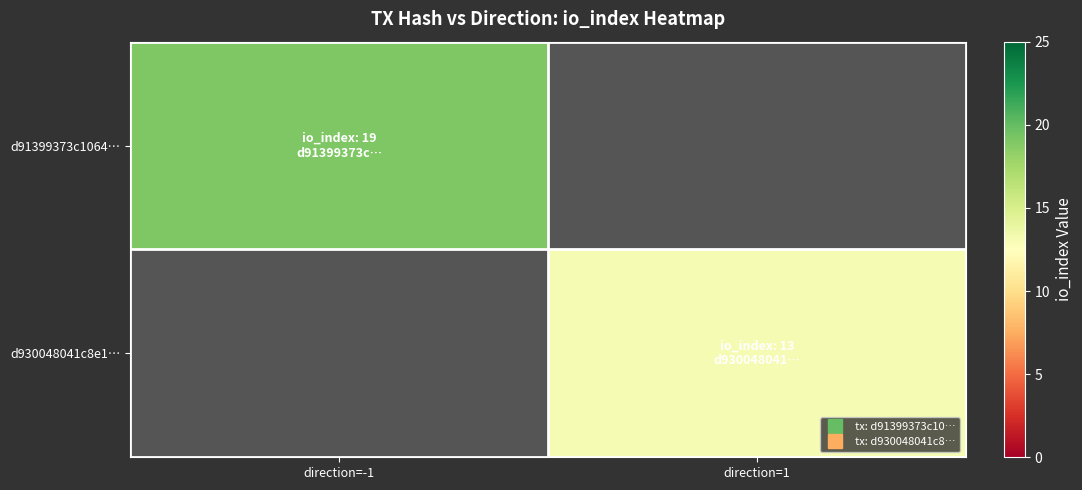

How many distinct data groups are displayed?

2